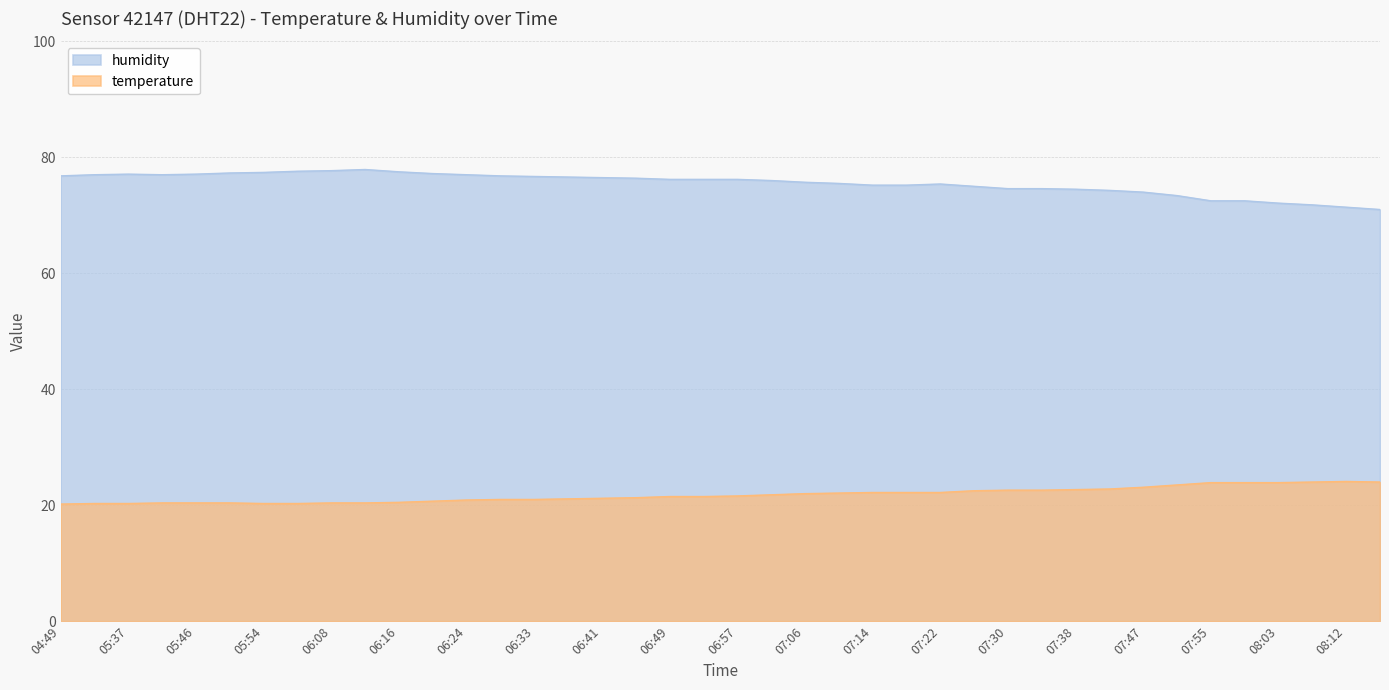

True or false: temperature and humidity intersect in this chart.

False